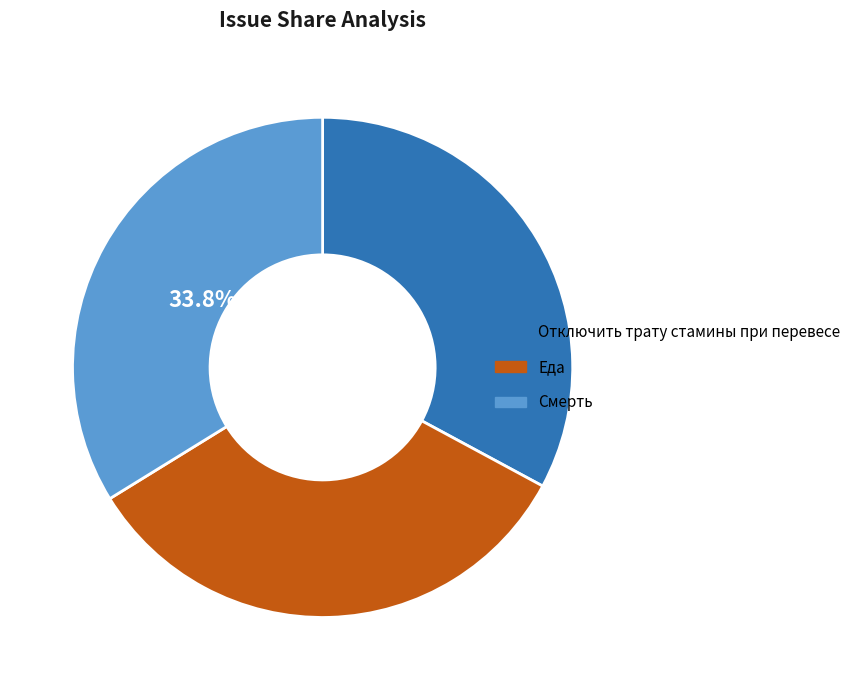

What is the ratio of the value at Смерть to the value at Отключить трату стамины при перевесе?

1.0